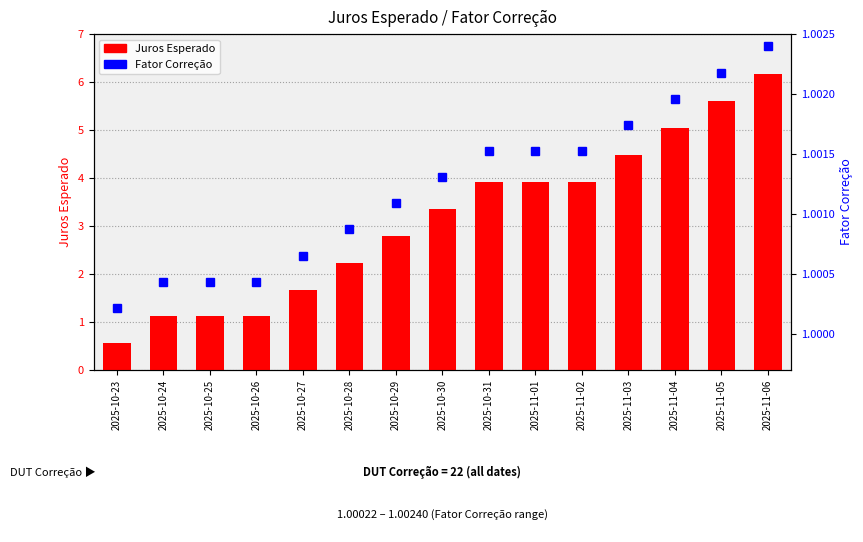

At which label does Fator Correção reach its peak?

2025-11-06